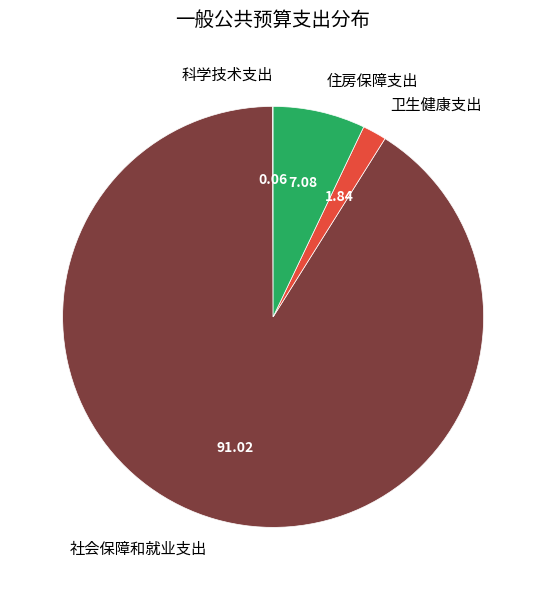

Which category has the biggest portion of the pie?

社会保障和就业支出